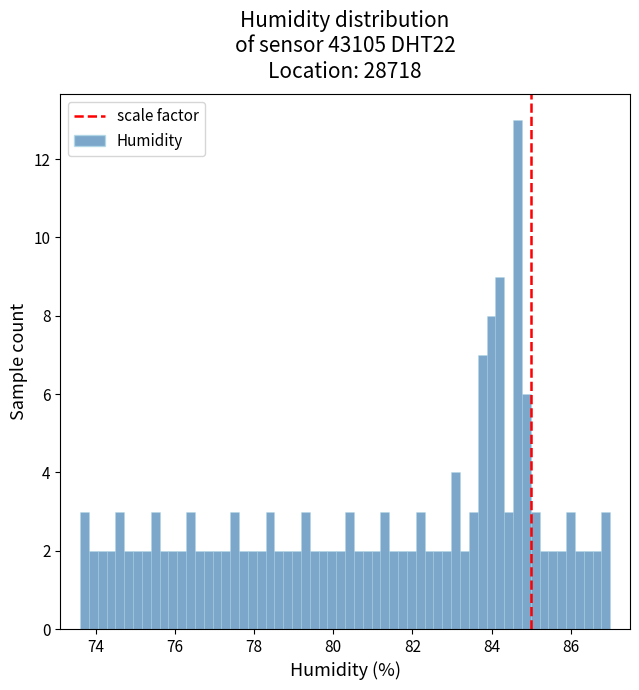

Read against the x-axis, roughly where is the centre of the tallest bar?

84.6